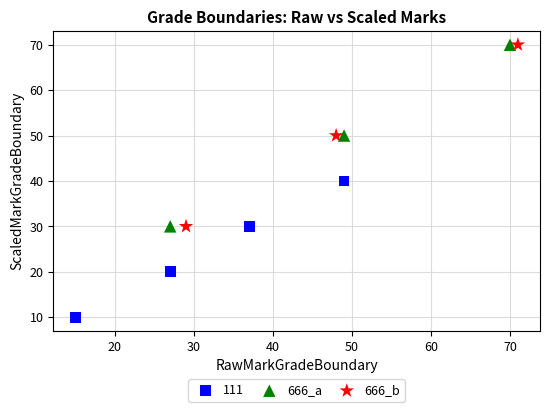

Which series reaches the minimum Y coordinate?

111